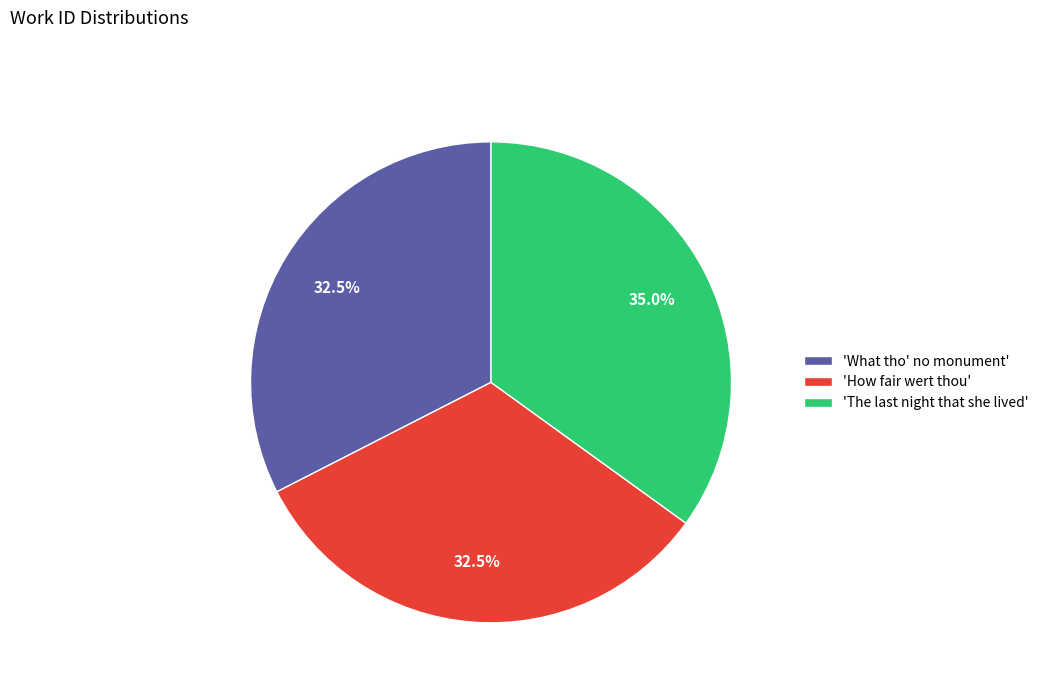

Which category has the biggest portion of the pie?

'The last night that she lived'